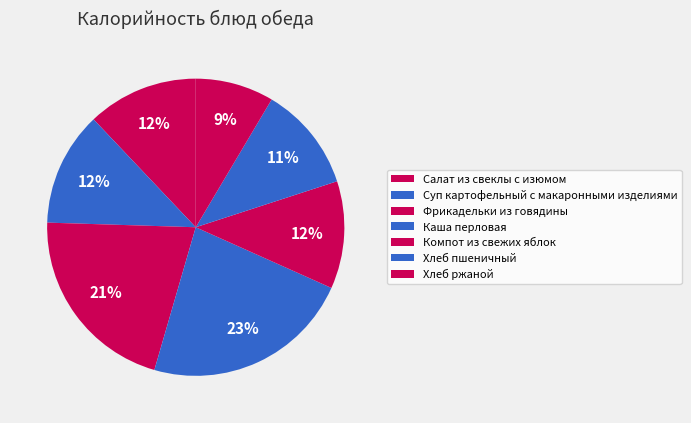

True or false: Салат из свеклы с изюмом accounts for 12% of the total.

True